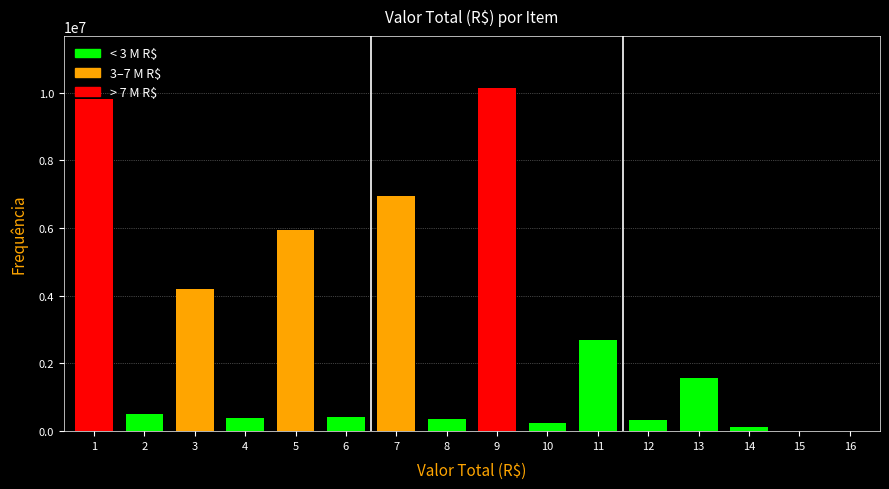

Is it true that the value at 3 is 4195002.9?

True